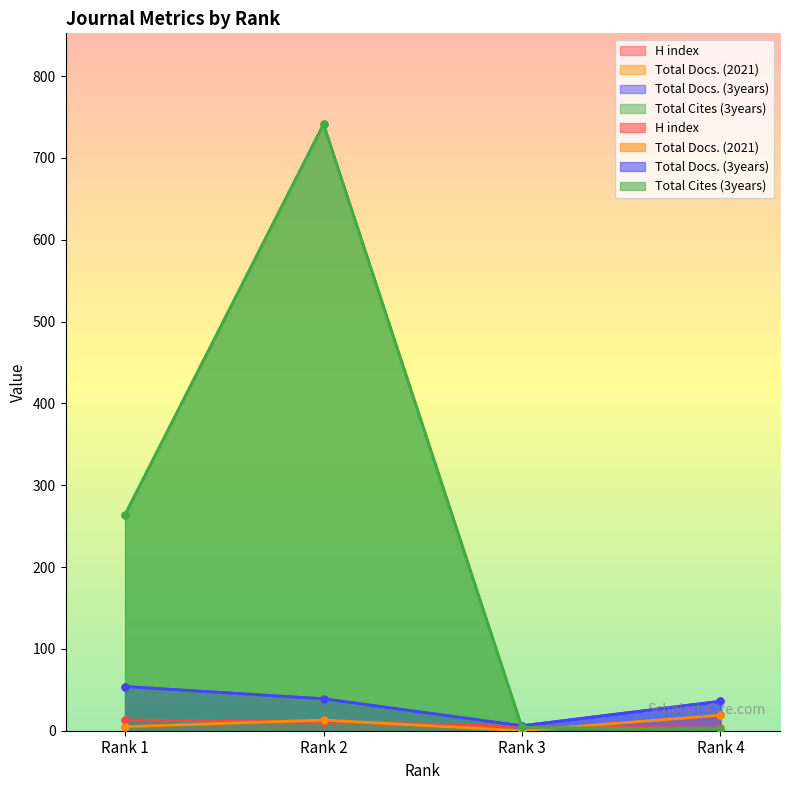

What are all the series names shown in the legend?

H index, Total Docs. (2021), Total Docs. (3years), Total Cites (3years)